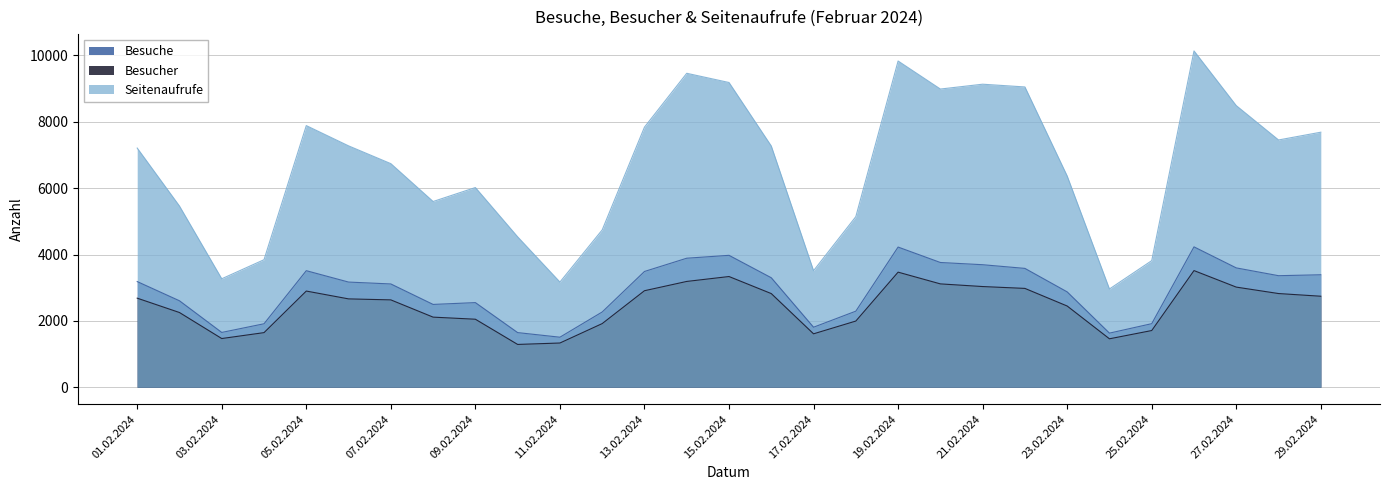

What is the sum of the Besuche values at 28.02.2024 and 07.02.2024?

6475